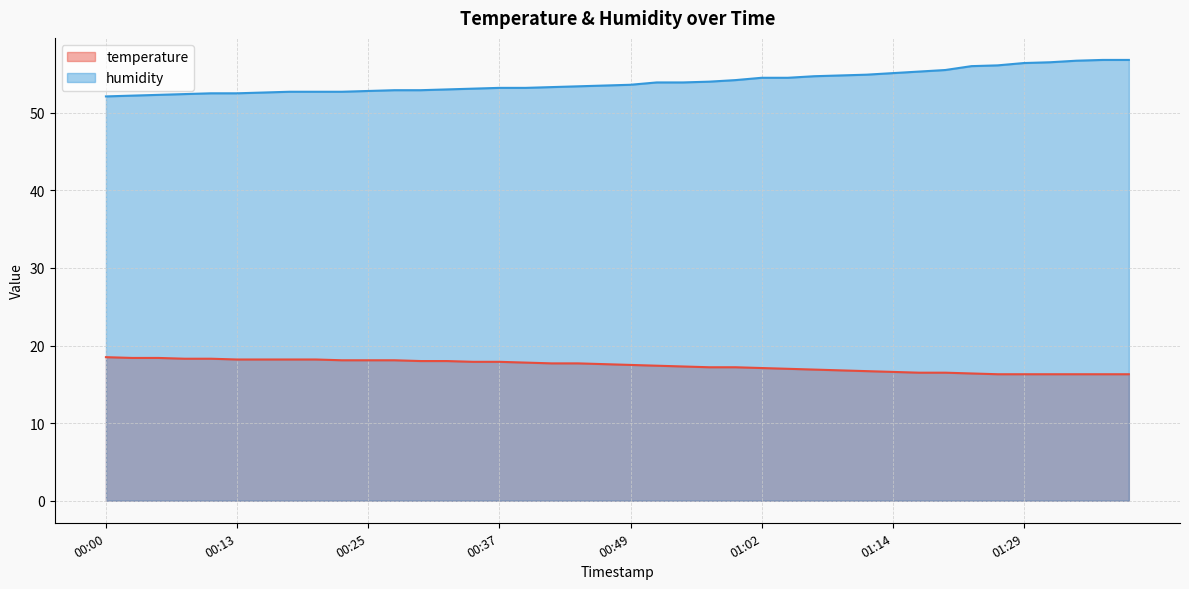

Reading right to left, extract all data points from this chart.

temperature: 01:39=16.3	01:36=16.3	01:34=16.3	01:32=16.3	01:29=16.3	01:27=16.3	01:24=16.4	01:19=16.5	01:16=16.5	01:14=16.6	01:12=16.7	01:09=16.8	01:07=16.9	01:04=17.0	01:02=17.1	00:59=17.2	00:57=17.2	00:54=17.3	00:52=17.4	00:49=17.5	00:47=17.6	00:44=17.7	00:42=17.7	00:40=17.8	00:37=17.9	00:35=17.9	00:32=18.0	00:30=18.0	00:27=18.1	00:25=18.1	00:22=18.1	00:20=18.2	00:18=18.2	00:15=18.2	00:13=18.2	00:10=18.3	00:08=18.3	00:05=18.4	00:03=18.4	00:00=18.5
humidity: 01:39=56.8	01:36=56.8	01:34=56.7	01:32=56.5	01:29=56.4	01:27=56.1	01:24=56.0	01:19=55.5	01:16=55.3	01:14=55.1	01:12=54.9	01:09=54.8	01:07=54.7	01:04=54.5	01:02=54.5	00:59=54.2	00:57=54.0	00:54=53.9	00:52=53.9	00:49=53.6	00:47=53.5	00:44=53.4	00:42=53.3	00:40=53.2	00:37=53.2	00:35=53.1	00:32=53.0	00:30=52.9	00:27=52.9	00:25=52.8	00:22=52.7	00:20=52.7	00:18=52.7	00:15=52.6	00:13=52.5	00:10=52.5	00:08=52.4	00:05=52.3	00:03=52.2	00:00=52.1